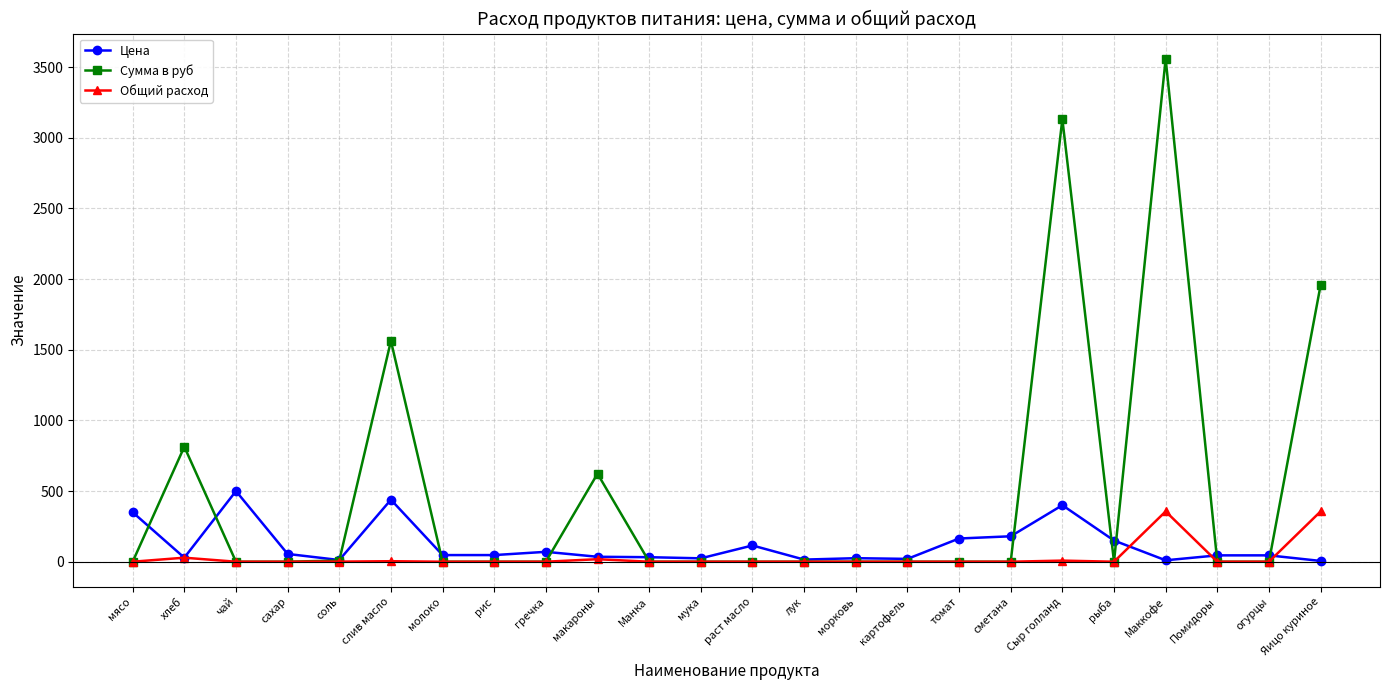

True or false: Цена and Сумма в руб cross at least once.

True